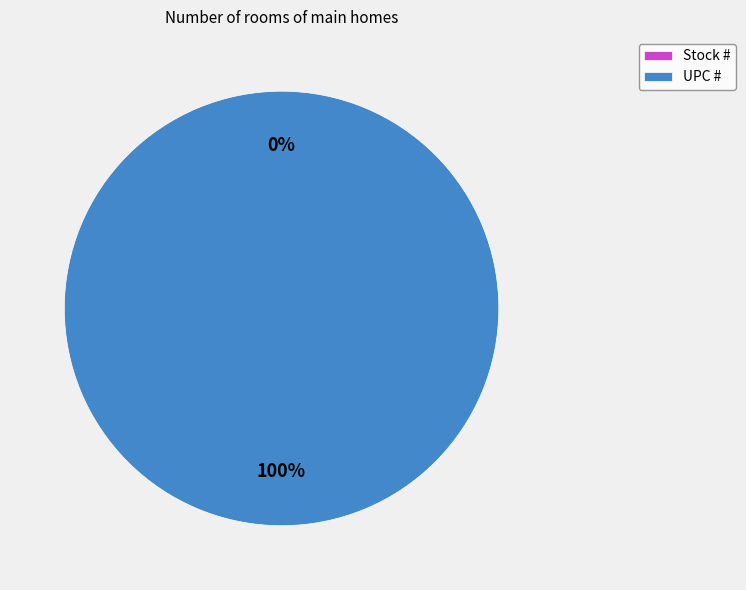

To the nearest percent, what is the difference between the Stock # and UPC # slice percentages?

100%